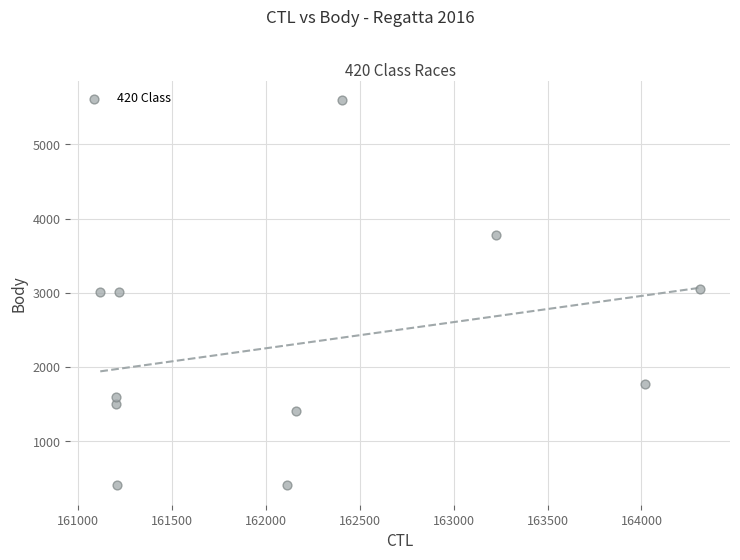

What is the average X value?

162198